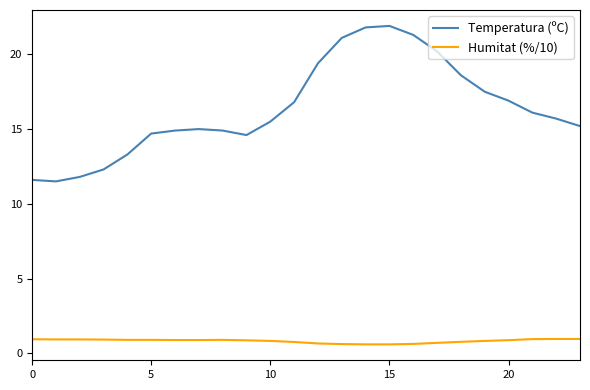

List the series in order of their peak value, highest first.

Temperatura (ºC), Humitat (%/10)